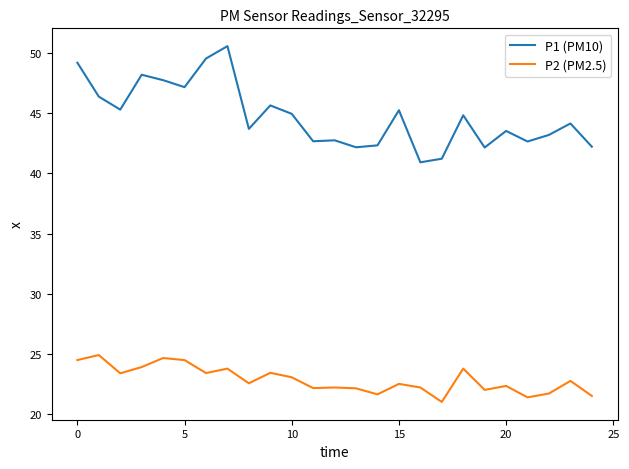

What is the highest value of the P1 (PM10) series?

50.6